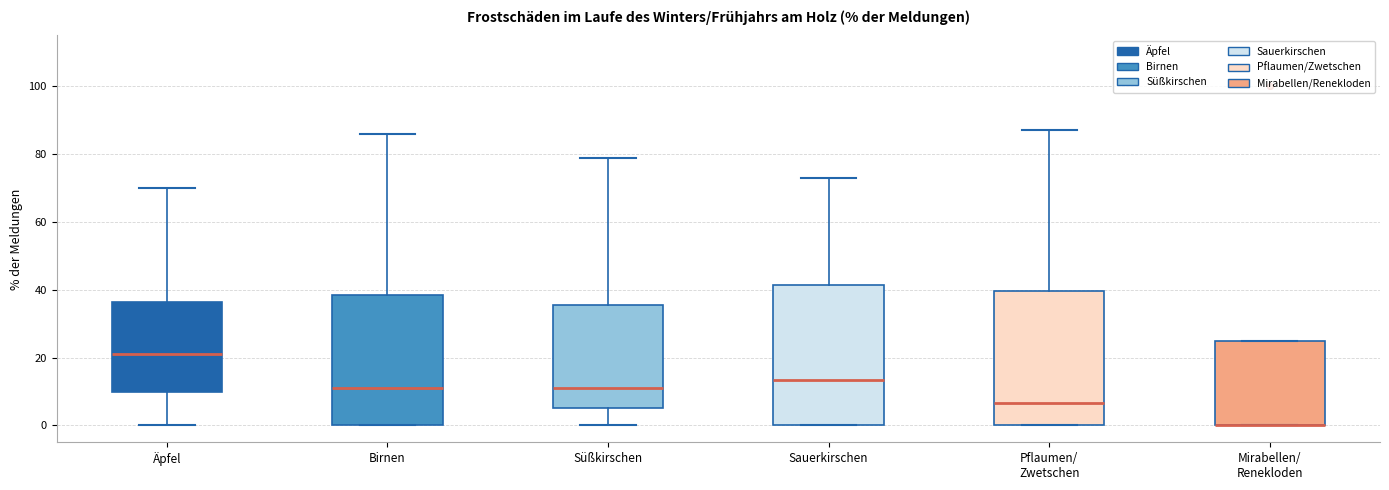

Reading left to right, transcribe this box plot: for each box, give where its median line is, the range the box spans, and where its two whiskers end, as read against the y-axis. The values are not printed on the chart, so give them approximately, as read against the axis.

Äpfel: median 22, box 10 to 36, whiskers 0 to 70
Birnen: median 12, box 0 to 38, whiskers 0 to 86
Süßkirschen: median 12, box 6 to 36, whiskers 0 to 80
Sauerkirschen: median 14, box 0 to 42, whiskers 0 to 74
Pflaumen/ Zwetschen: median 6, box 0 to 40, whiskers 0 to 88
Mirabellen/ Renekloden: median 0 (drawn on the box's lower edge), box 0 to 26, whiskers 0 to 26